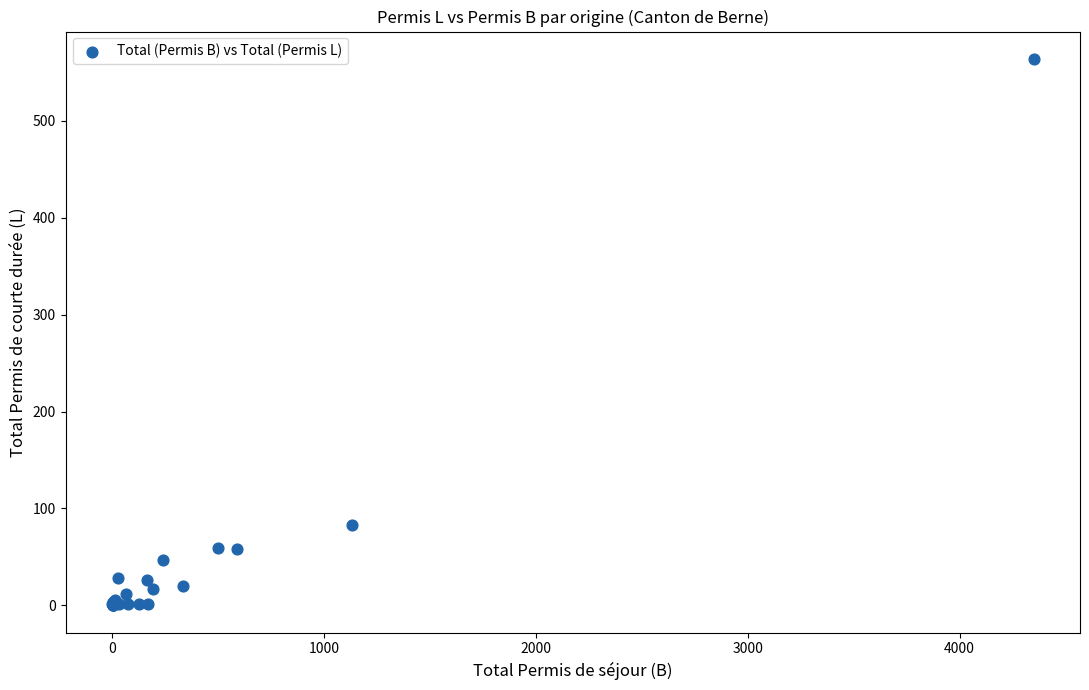

What Y value in the scatter plot is closest to 282?

83